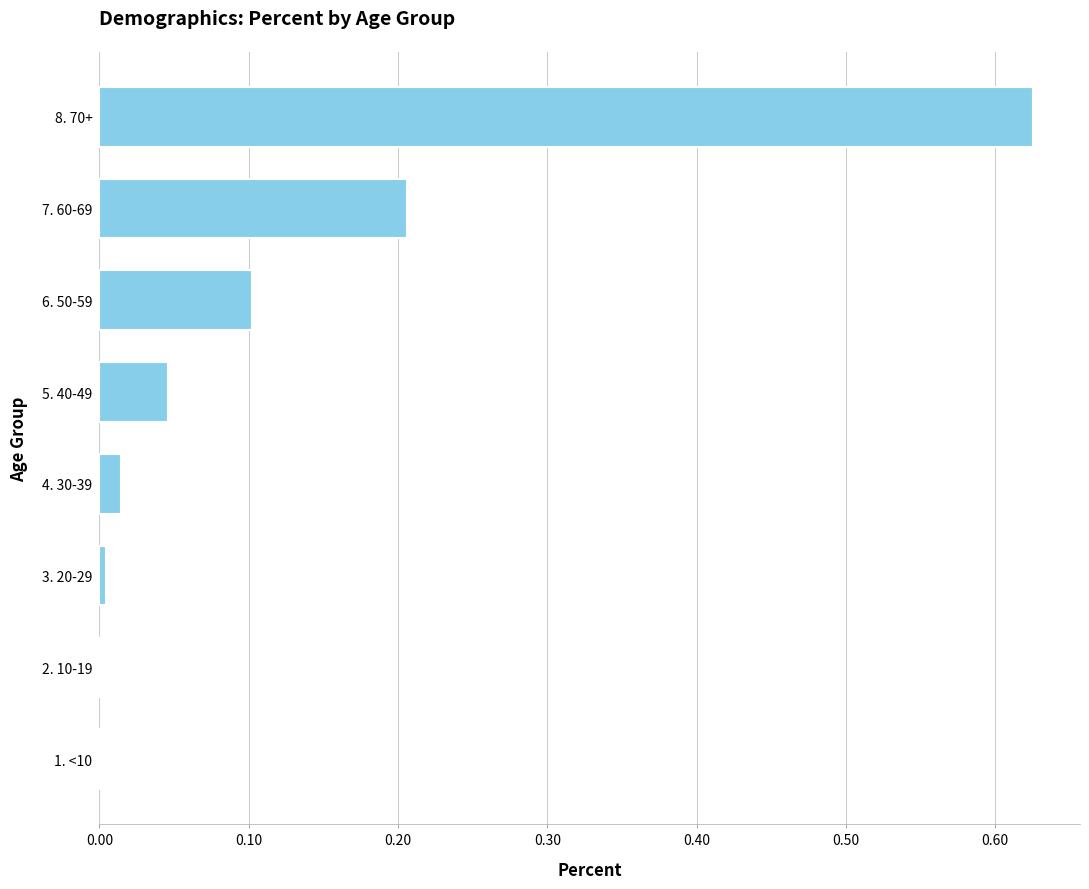

Between 4. 30-39 and 7. 60-69, which is larger?

7. 60-69